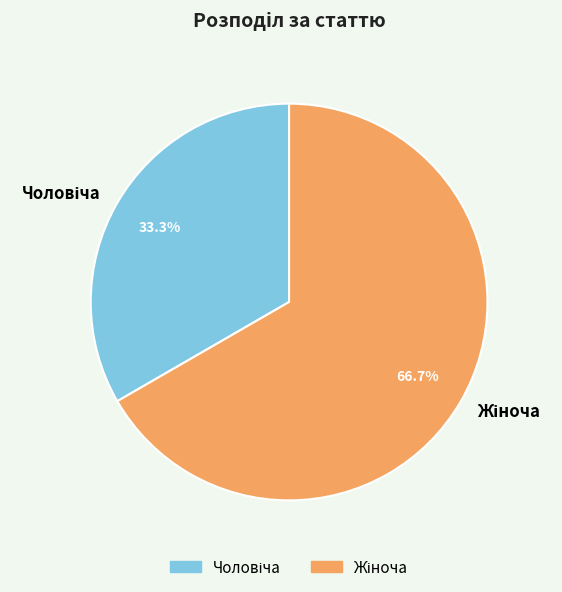

Is there any slice that represents more than half of the pie?

Yes